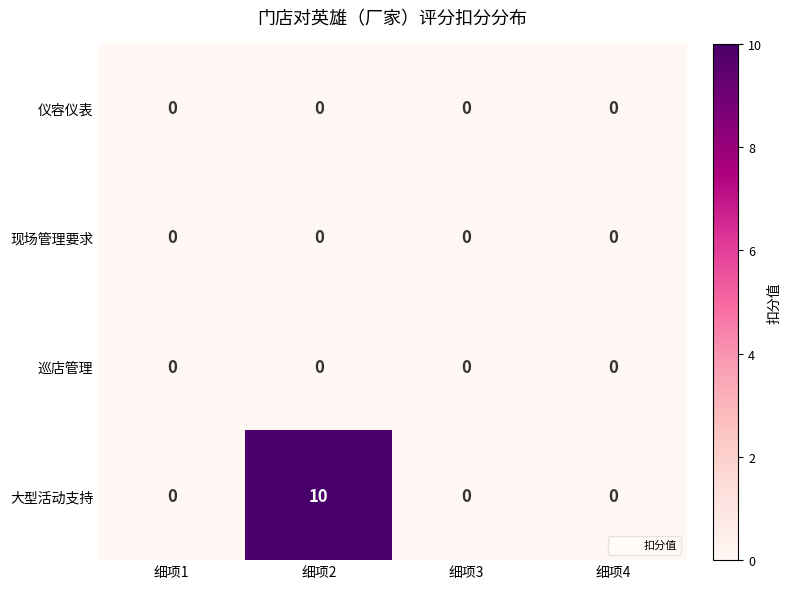

Which category has the highest value in the 大型活动支持 series?

细项2